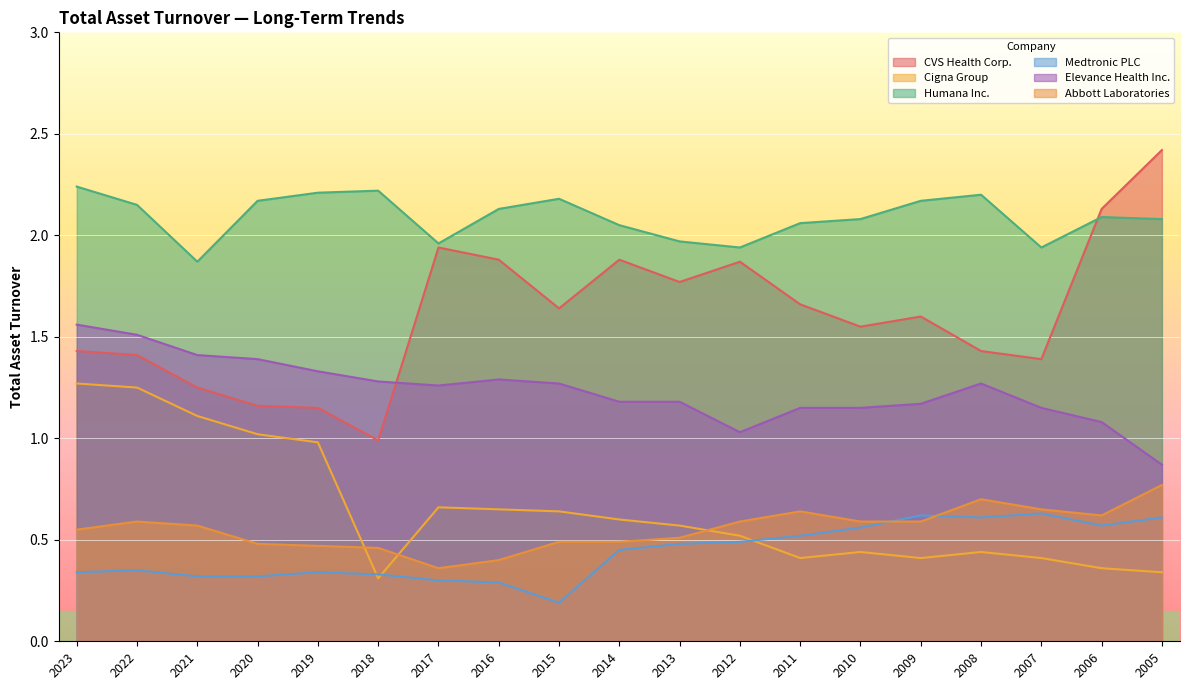

List the labels in order of Abbott Laboratories value, smallest first.

2017, 2016, 2018, 2019, 2020, 2015, 2014, 2013, 2023, 2021, 2022, 2012, 2010, 2009, 2006, 2011, 2007, 2008, 2005